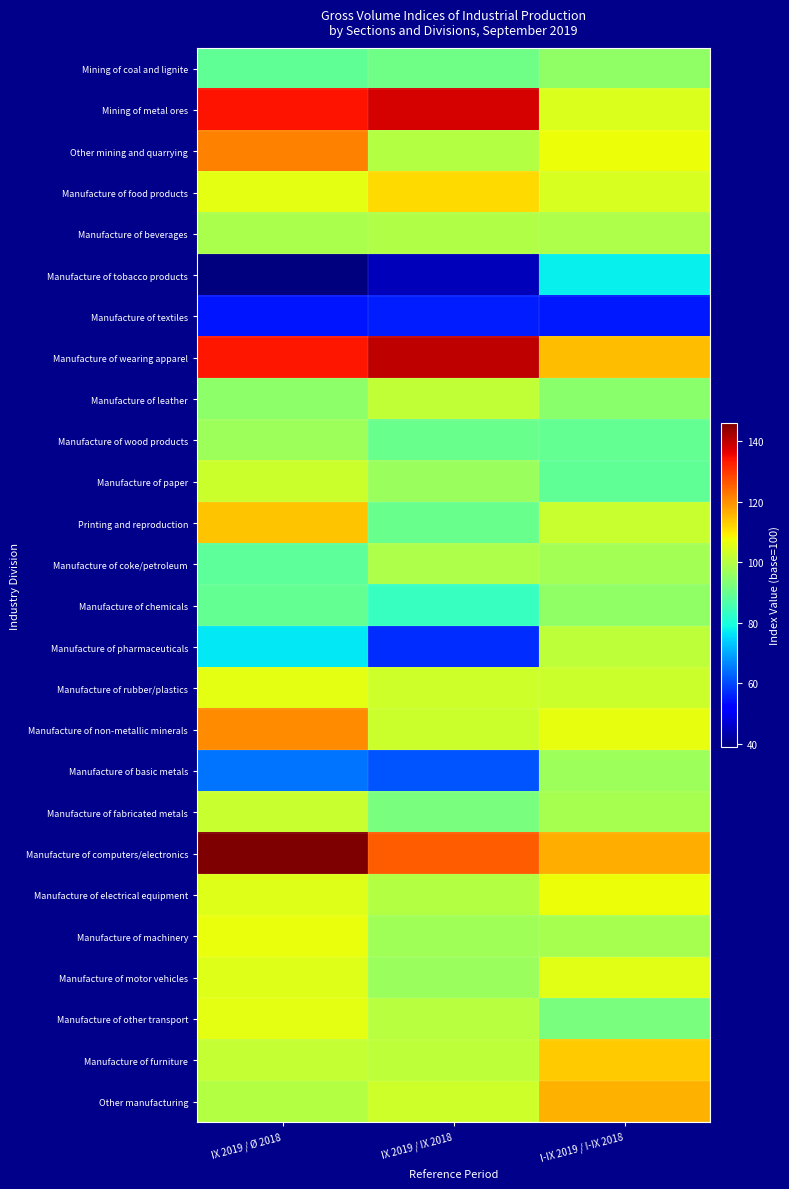

Reading right to left, transcribe all the data shown in this chart.

Mining of coal and lignite: I-IX 2019 / I-IX 2018=95.2	IX 2019 / IX 2018=91.2	IX 2019 / Ø 2018=89.0
Mining of metal ores: I-IX 2019 / I-IX 2018=104.7	IX 2019 / IX 2018=138.0	IX 2019 / Ø 2018=134.0
Other mining and quarrying: I-IX 2019 / I-IX 2018=107.3	IX 2019 / IX 2018=100.0	IX 2019 / Ø 2018=121.6
Manufacture of food products: I-IX 2019 / I-IX 2018=104.6	IX 2019 / IX 2018=111.7	IX 2019 / Ø 2018=105.9
Manufacture of beverages: I-IX 2019 / I-IX 2018=98.8	IX 2019 / IX 2018=99.5	IX 2019 / Ø 2018=98.6
Manufacture of tobacco products: I-IX 2019 / I-IX 2018=77.6	IX 2019 / IX 2018=44.5	IX 2019 / Ø 2018=38.9
Manufacture of textiles: I-IX 2019 / I-IX 2018=55.1	IX 2019 / IX 2018=55.3	IX 2019 / Ø 2018=54.8
Manufacture of wearing apparel: I-IX 2019 / I-IX 2018=115.1	IX 2019 / IX 2018=140.1	IX 2019 / Ø 2018=133.8
Manufacture of leather: I-IX 2019 / I-IX 2018=94.2	IX 2019 / IX 2018=101.4	IX 2019 / Ø 2018=95.0
Manufacture of wood products: I-IX 2019 / I-IX 2018=89.2	IX 2019 / IX 2018=90.4	IX 2019 / Ø 2018=96.7
Manufacture of paper: I-IX 2019 / I-IX 2018=88.9	IX 2019 / IX 2018=96.4	IX 2019 / Ø 2018=102.8
Printing and reproduction: I-IX 2019 / I-IX 2018=102.3	IX 2019 / IX 2018=90.4	IX 2019 / Ø 2018=114.2
Manufacture of coke/petroleum: I-IX 2019 / I-IX 2018=97.9	IX 2019 / IX 2018=98.9	IX 2019 / Ø 2018=88.7
Manufacture of chemicals: I-IX 2019 / I-IX 2018=95.2	IX 2019 / IX 2018=83.3	IX 2019 / Ø 2018=89.3
Manufacture of pharmaceuticals: I-IX 2019 / I-IX 2018=100.9	IX 2019 / IX 2018=57.1	IX 2019 / Ø 2018=76.8
Manufacture of rubber/plastics: I-IX 2019 / I-IX 2018=102.6	IX 2019 / IX 2018=103.2	IX 2019 / Ø 2018=106.2
Manufacture of non-metallic minerals: I-IX 2019 / I-IX 2018=106.6	IX 2019 / IX 2018=102.6	IX 2019 / Ø 2018=120.2
Manufacture of basic metals: I-IX 2019 / I-IX 2018=96.7	IX 2019 / IX 2018=61.4	IX 2019 / Ø 2018=64.8
Manufacture of fabricated metals: I-IX 2019 / I-IX 2018=98.0	IX 2019 / IX 2018=92.1	IX 2019 / Ø 2018=102.5
Manufacture of computers/electronics: I-IX 2019 / I-IX 2018=116.5	IX 2019 / IX 2018=125.9	IX 2019 / Ø 2018=146.1
Manufacture of electrical equipment: I-IX 2019 / I-IX 2018=107.2	IX 2019 / IX 2018=99.7	IX 2019 / Ø 2018=105.3
Manufacture of machinery: I-IX 2019 / I-IX 2018=98.0	IX 2019 / IX 2018=97.5	IX 2019 / Ø 2018=107.1
Manufacture of motor vehicles: I-IX 2019 / I-IX 2018=105.7	IX 2019 / IX 2018=96.4	IX 2019 / Ø 2018=105.1
Manufacture of other transport: I-IX 2019 / I-IX 2018=92.1	IX 2019 / IX 2018=100.2	IX 2019 / Ø 2018=105.9
Manufacture of furniture: I-IX 2019 / I-IX 2018=113.1	IX 2019 / IX 2018=101.1	IX 2019 / Ø 2018=102.0
Other manufacturing: I-IX 2019 / I-IX 2018=116.3	IX 2019 / IX 2018=103.1	IX 2019 / Ø 2018=99.9